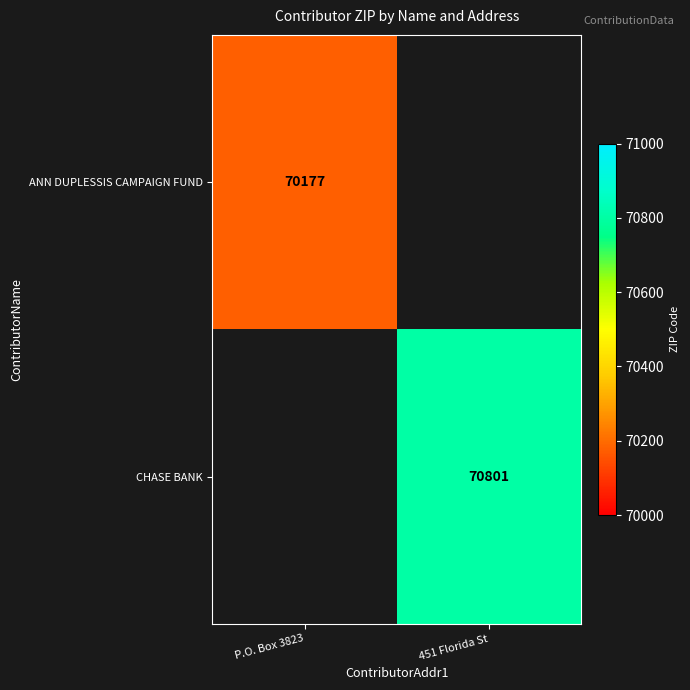

What is the minimum value shown in the chart?

70177.0